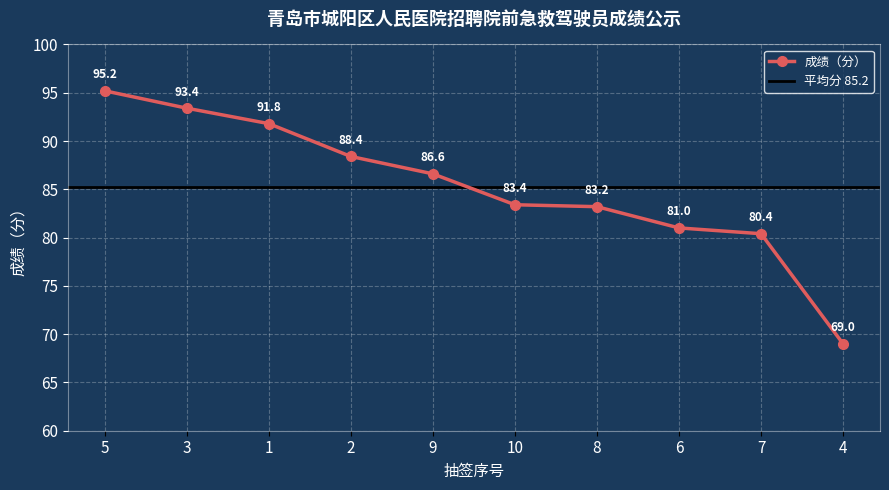

What is the maximum value shown in the chart?

95.2